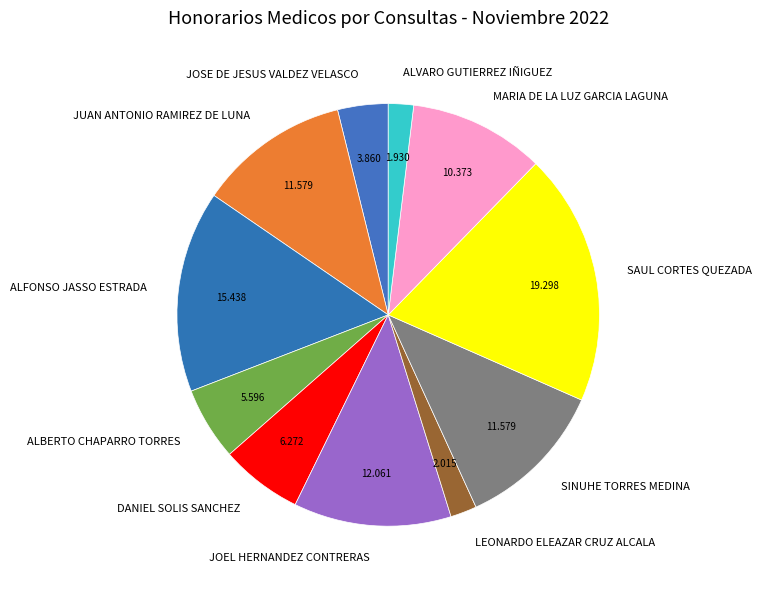

Is the sum of JOSE DE JESUS VALDEZ VELASCO and ALVARO GUTIERREZ IÑIGUEZ greater than half?

No